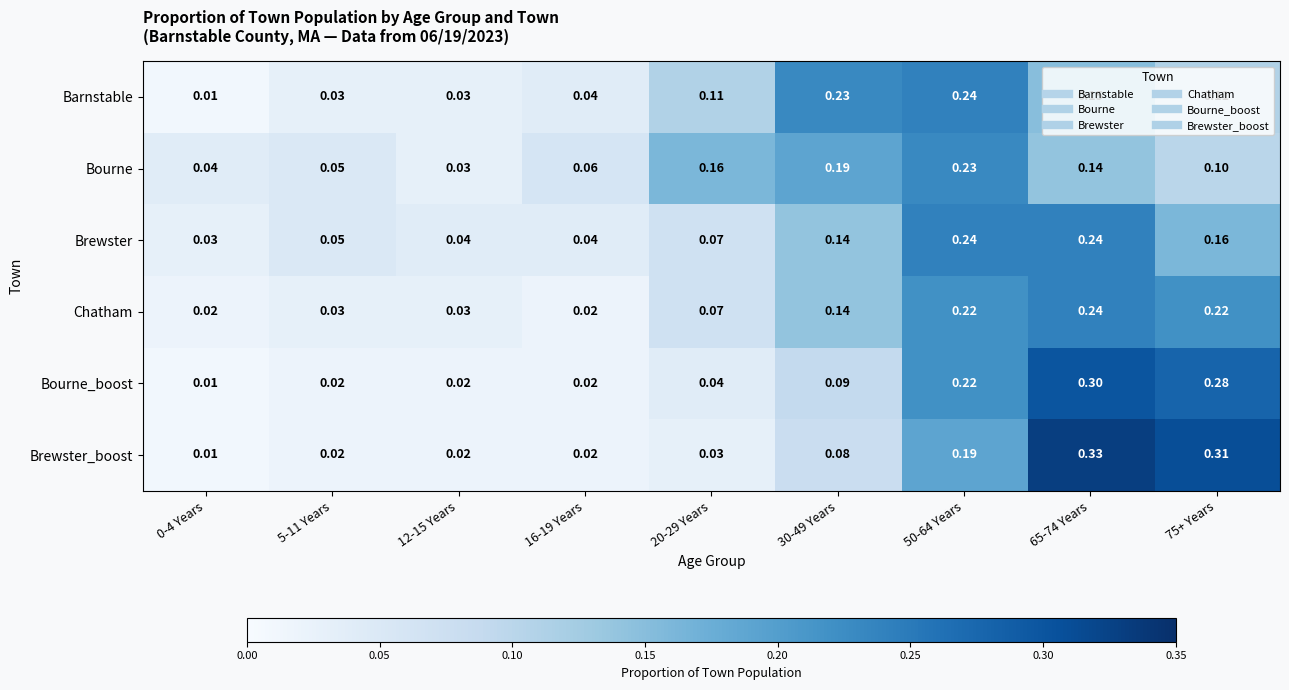

Which series has the largest range (max minus min)?

Brewster_boost